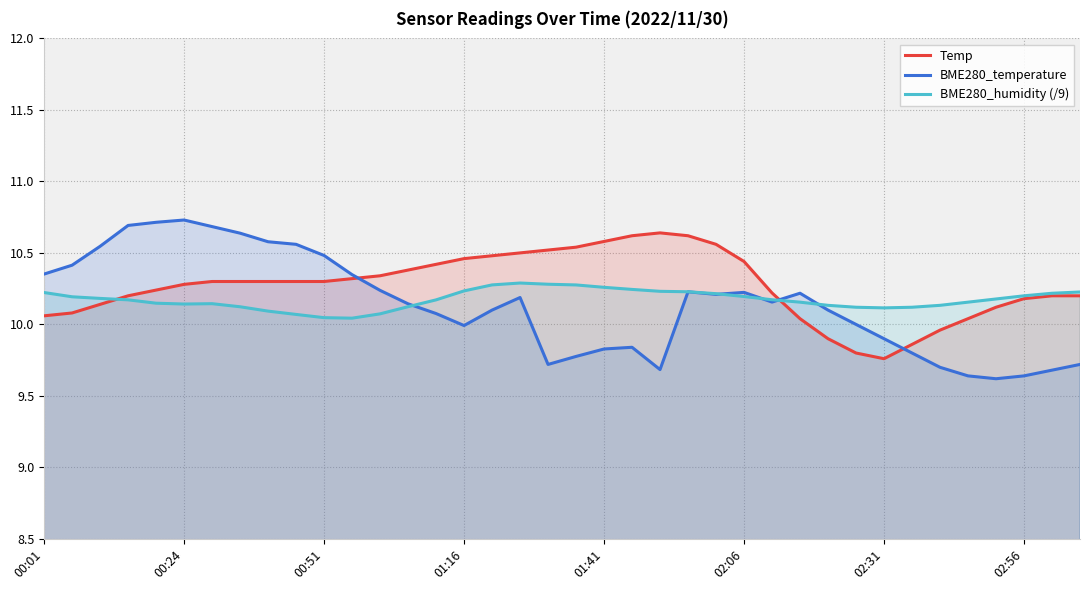

How many lines are shown in the chart?

3